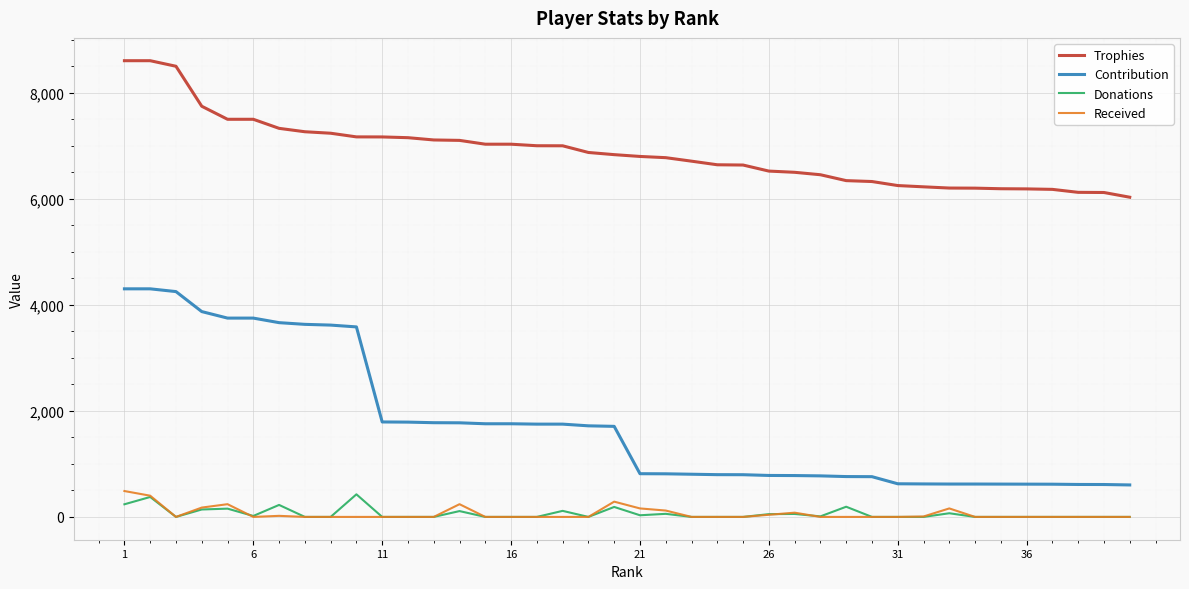

Which series has the largest range (max minus min)?

Contribution